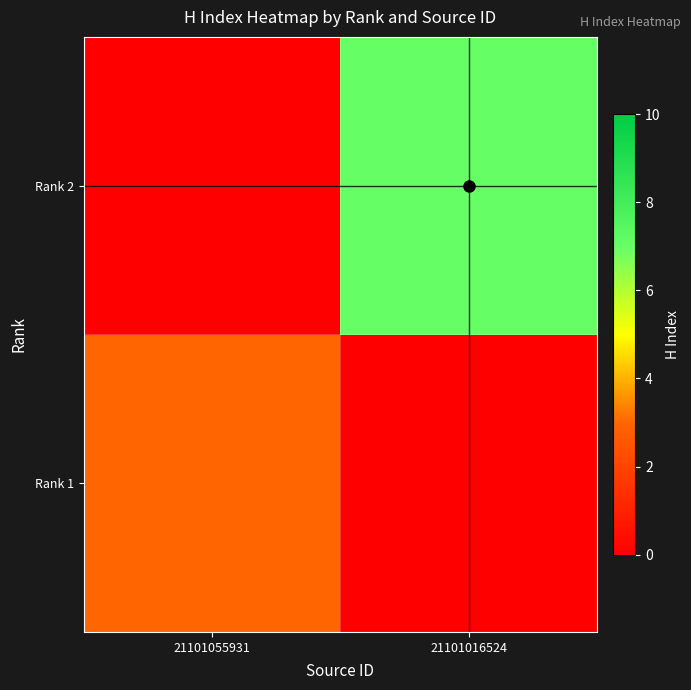

Reading left to right, transcribe all the data shown in this chart.

Rank 1: 21101055931=3	21101016524=0
Rank 2: 21101055931=0	21101016524=7